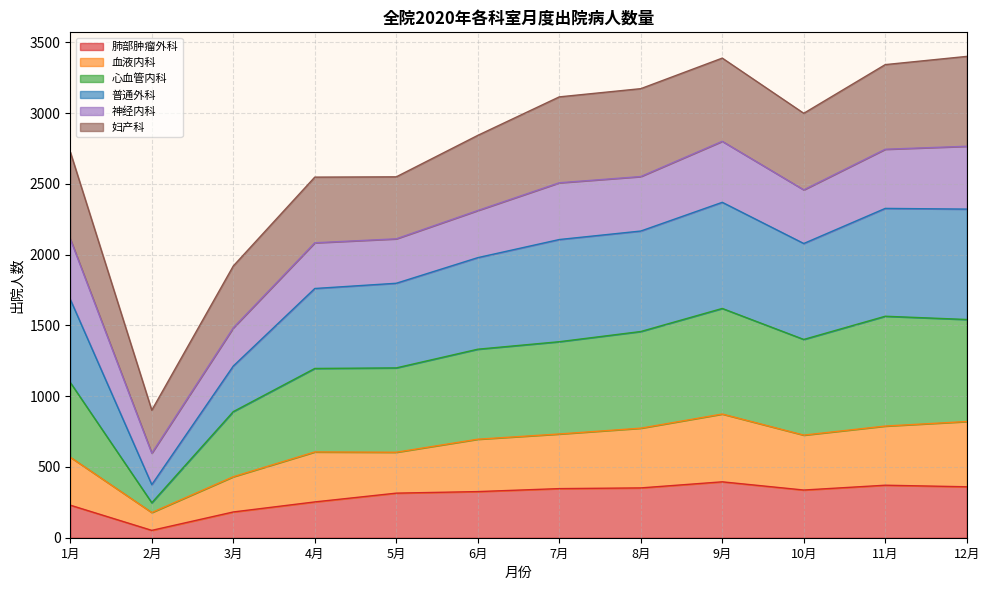

True or false: 肺部肿瘤外科 and 血液内科 intersect in this chart.

False